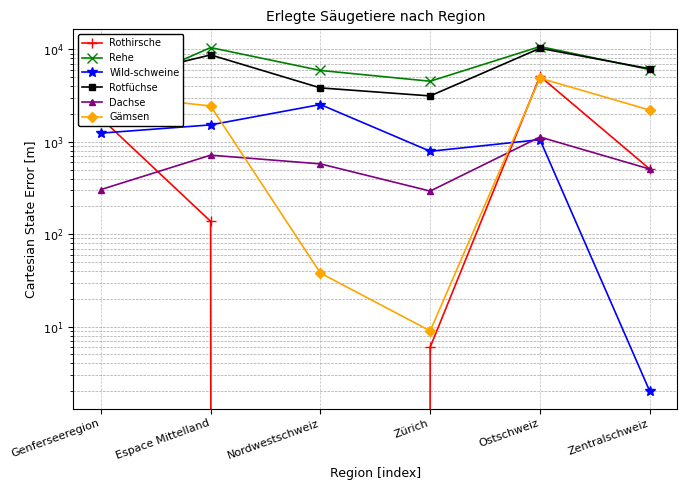

Reading left to right, what are all the values shown in this chart?

Rothirsche: 1808	138	0	6	5125	507
Rehe: 3139	10459	5916	4523	10725	6047
Wild-schweine: 1241	1524	2532	790	1055	2
Rotfüchse: 4499	8715	3830	3137	10275	6167
Dachse: 304	717	577	293	1127	507
Gämsen: 3282	2443	38	9	4882	2204